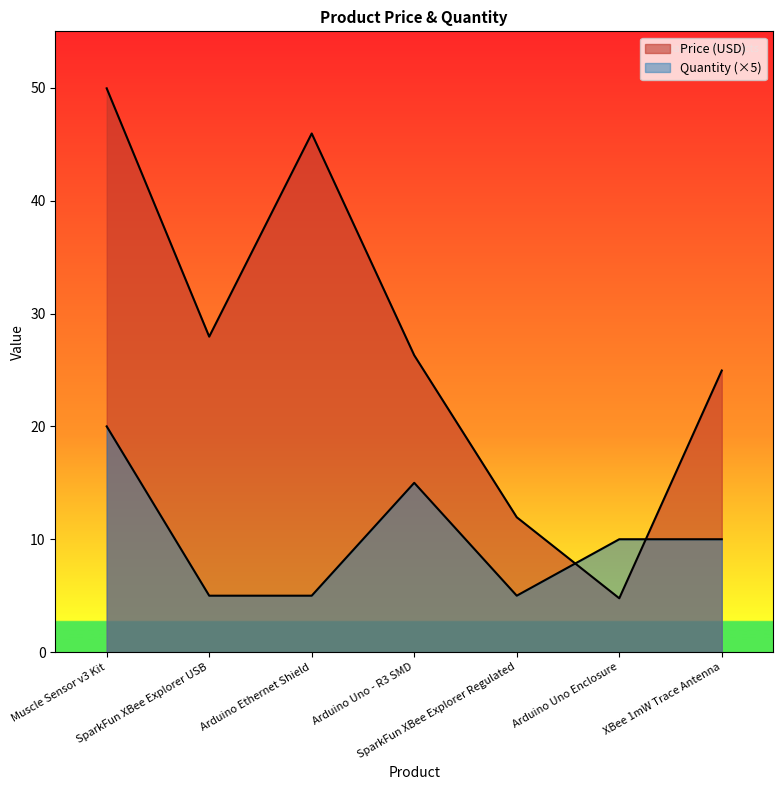

Rank the series by their average value, from lowest to highest.

Quantity, Price (USD)